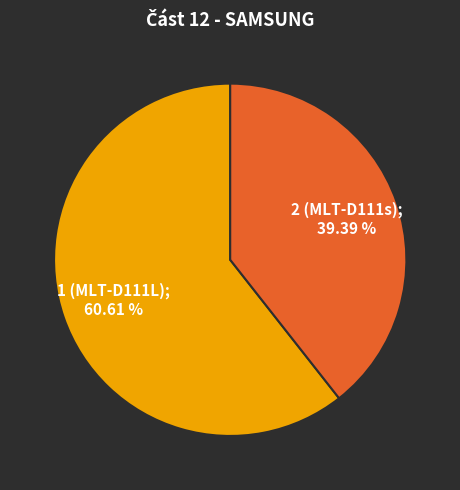

How many segments does this pie chart have?

2